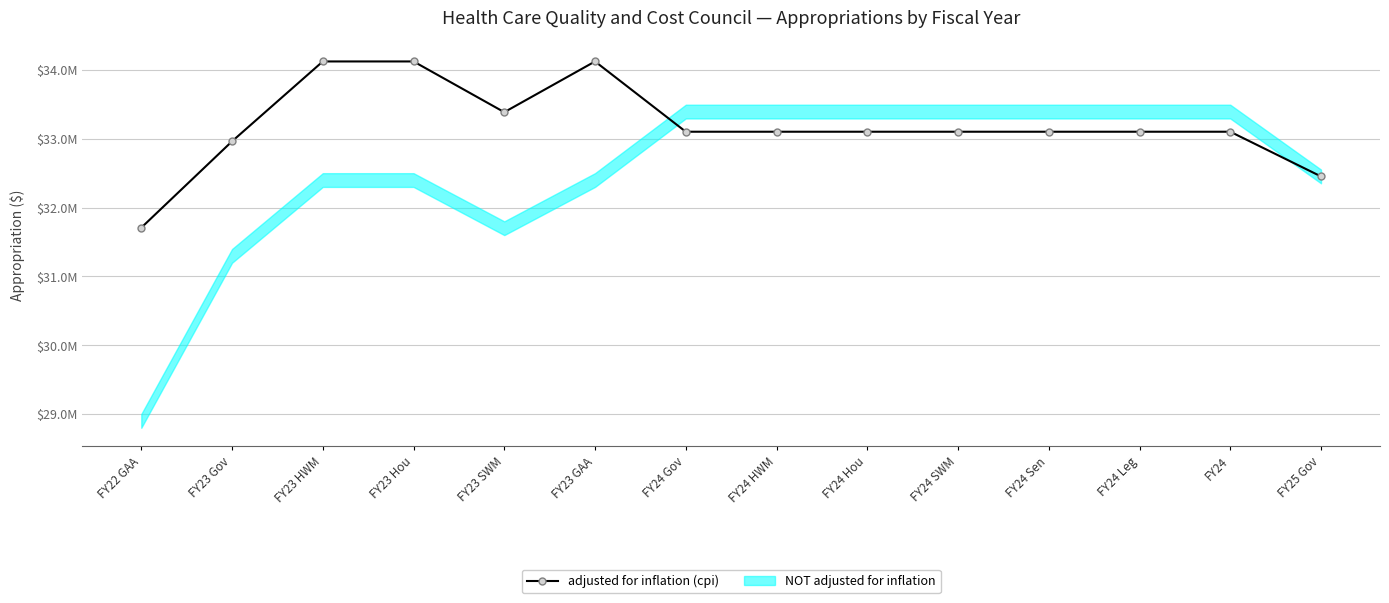

What is the ratio of the value at FY23 Gov to the value at FY24 Sen?

1.0